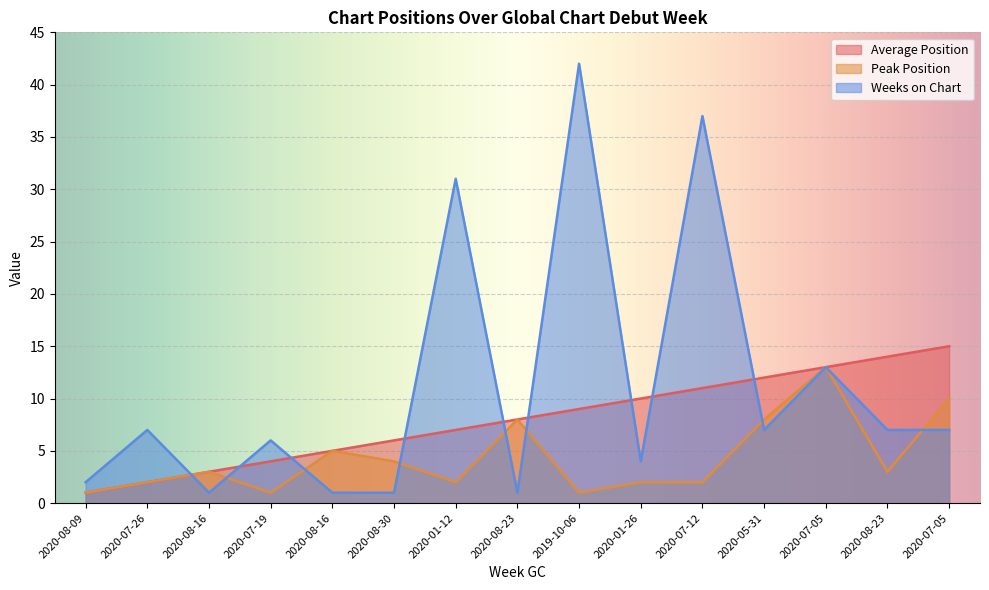

True or false: Weeks on Chart and Average Position intersect in this chart.

True